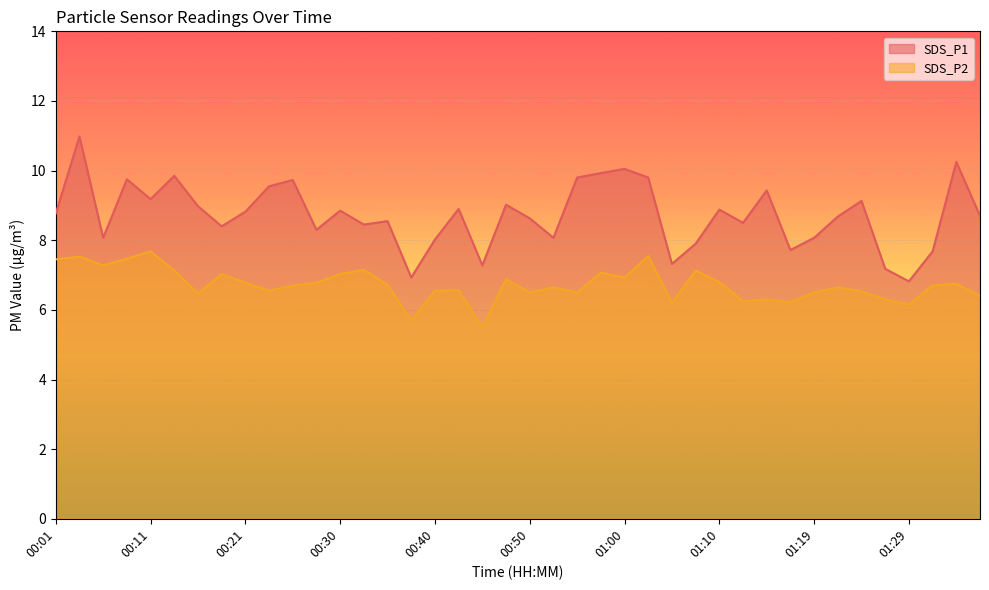

At which category is the sum across all series the highest?

00:04